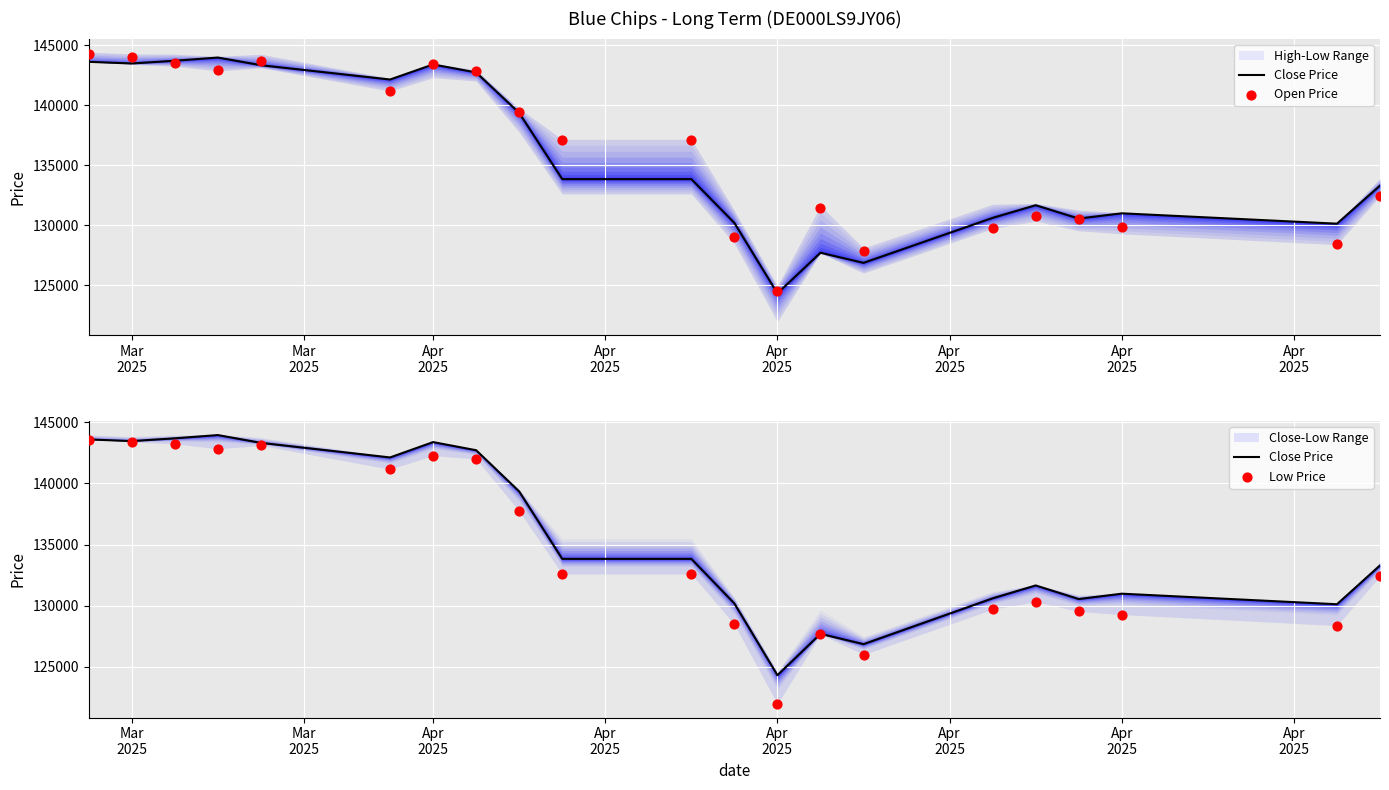

Which series contains the lowest Y value?

Low Price